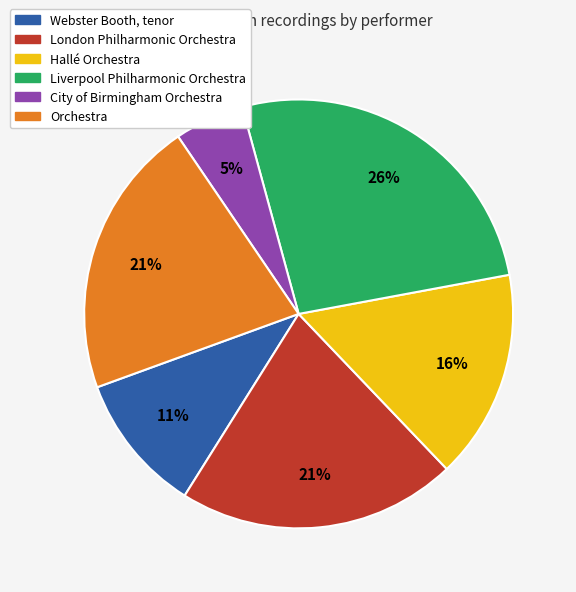

Count the number of slices in the pie.

6